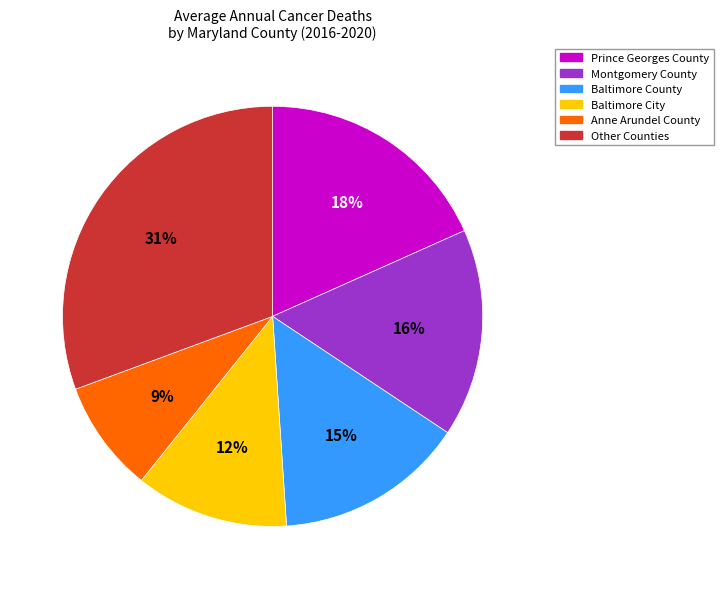

To the nearest percent, what is the difference between the Baltimore City and Anne Arundel County slice percentages?

3%